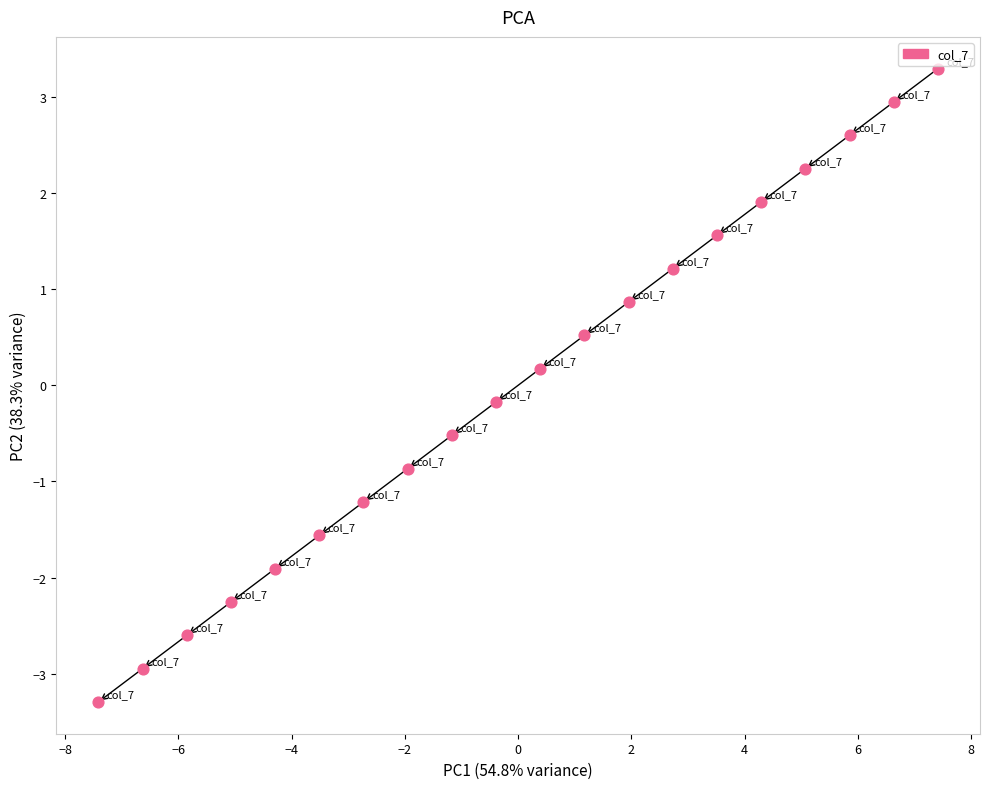

What is the range of X values (max minus min)?

14.8